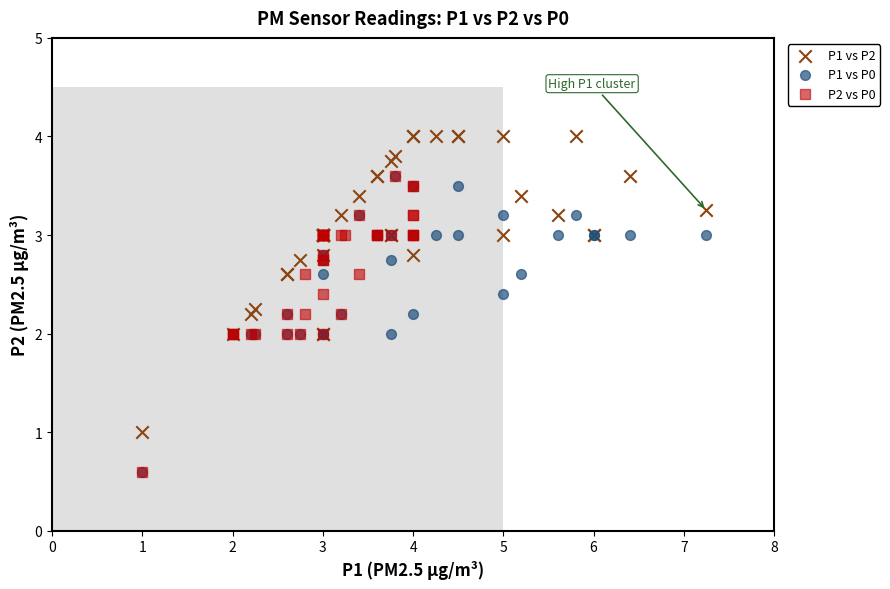

Which series reaches the maximum Y coordinate?

P1 vs P2